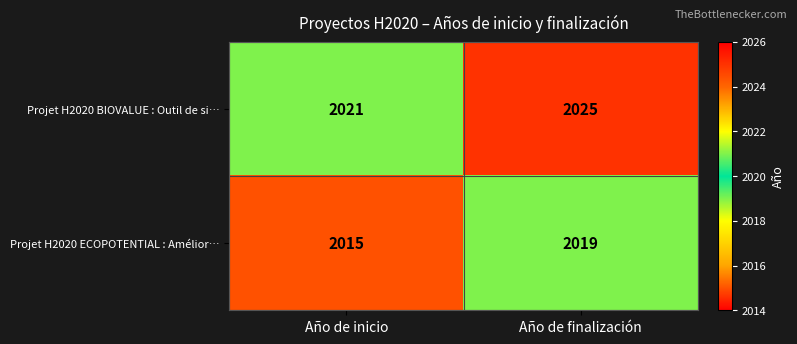

The Projet H2020 BIOVALUE : Outil de si… series shows 3118 at Año de inicio. True or false?

False